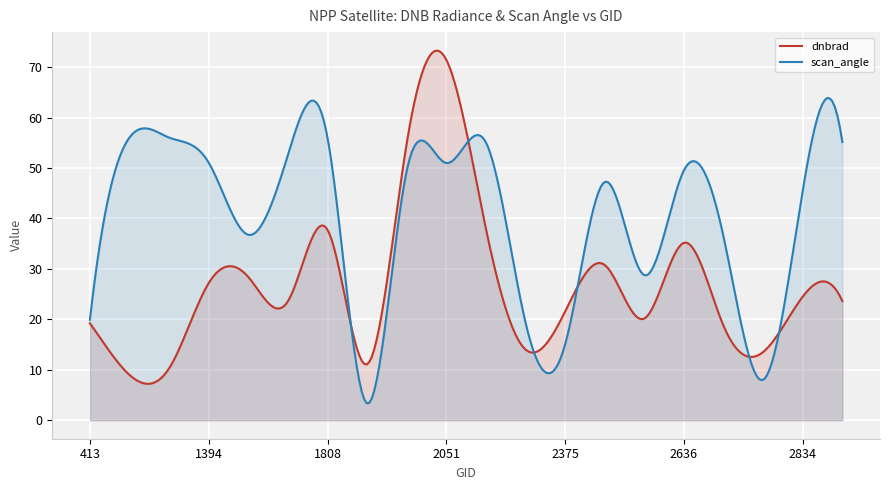

What are all the series names shown in the legend?

dnbrad, scan_angle